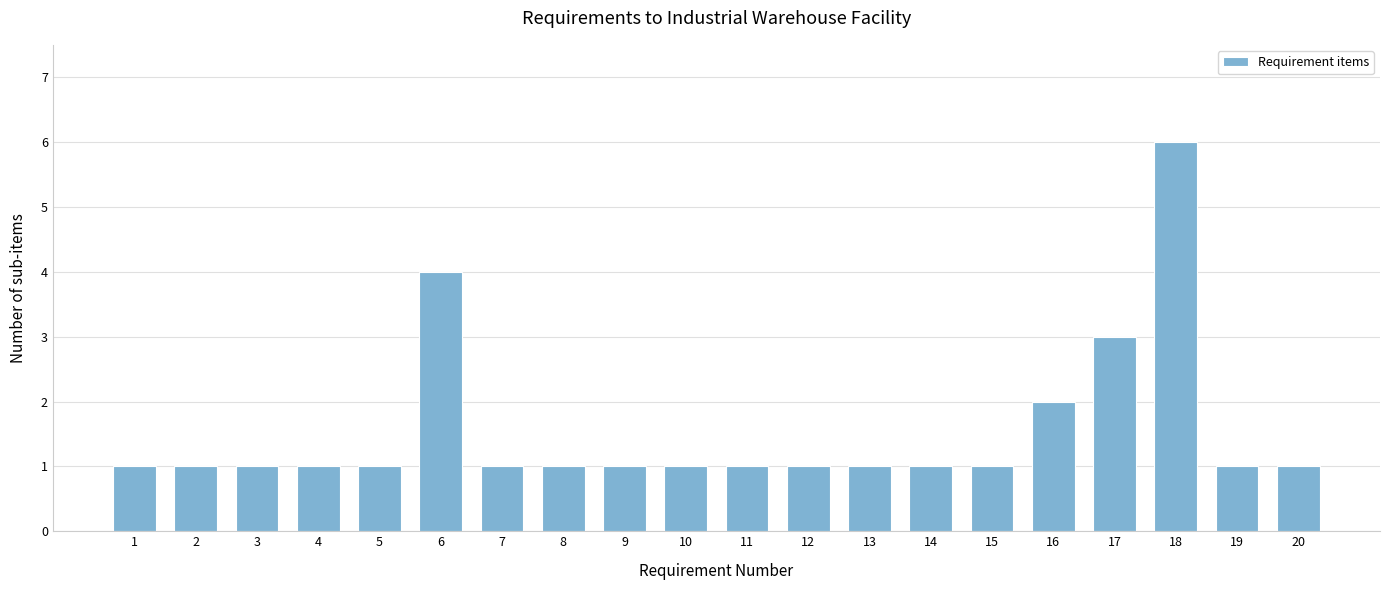

Reading left to right, transcribe all the data shown in this chart.

1	1	1	1	1	4	1	1	1	1	1	1	1	1	1	2	3	6	1	1